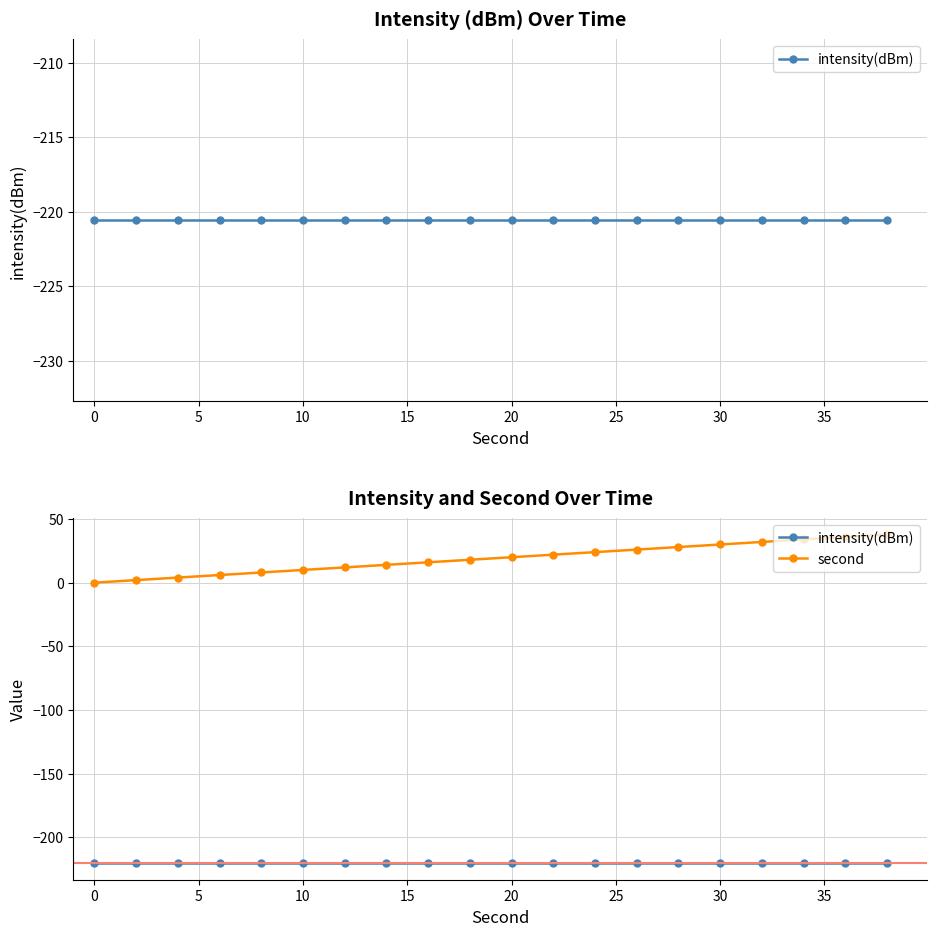

Is it true that intensity(dBm) equals -95.9 at 25?

False